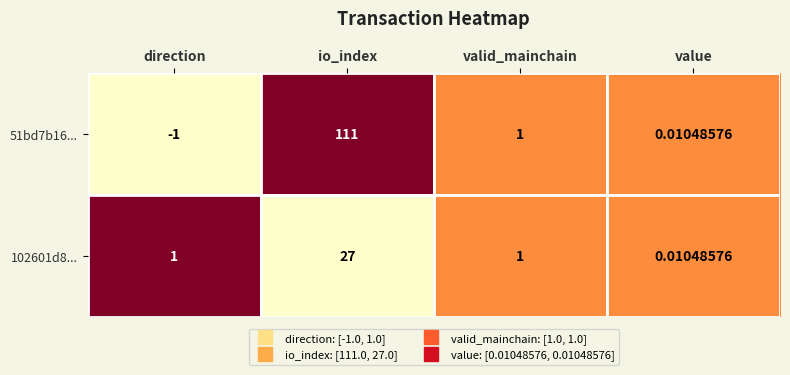

At which label is 51bd7b16... closest to 55?

valid_mainchain